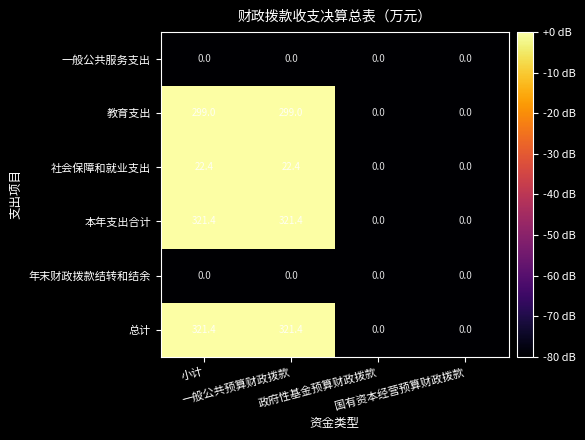

What is the maximum value shown in the chart?

321.4